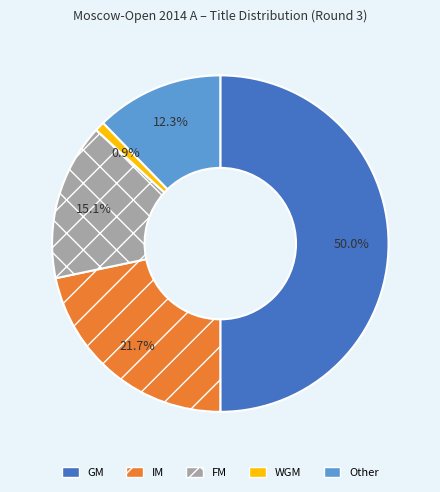

To the nearest percent, what is the average slice percentage?

20%